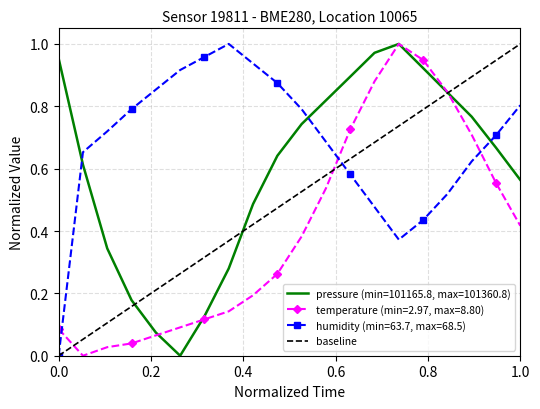

True or false: humidity (min=63.7, max=68.5) and temperature (min=2.97, max=8.80) intersect in this chart.

True